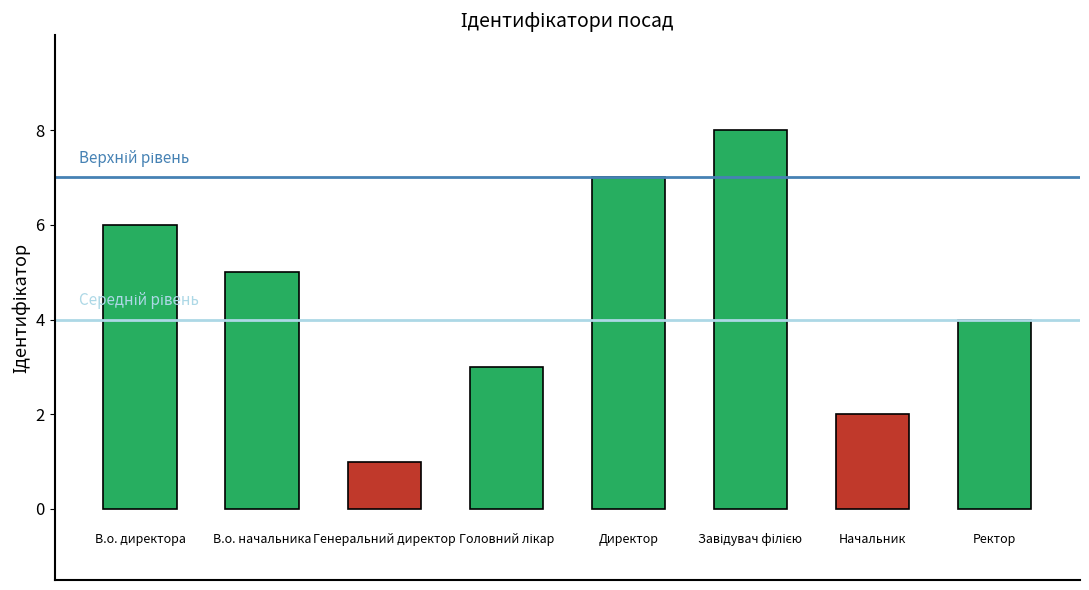

Are the bars grouped side by side (vs. stacked)?

No